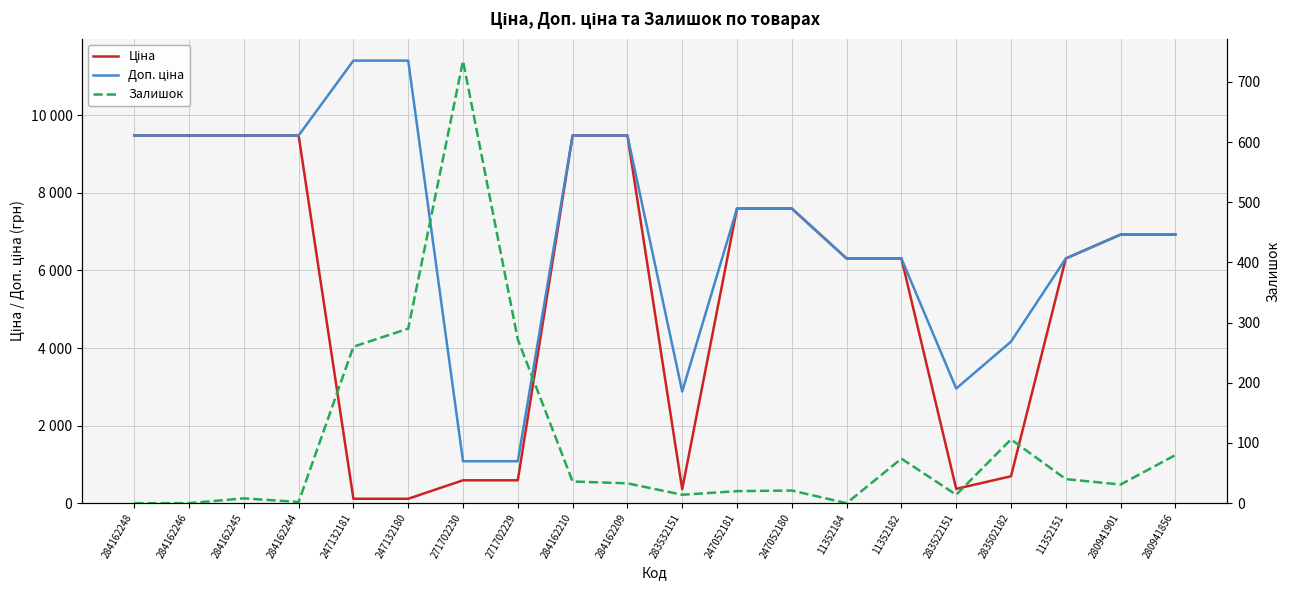

Which series has the largest total across all categories?

Доп. ціна